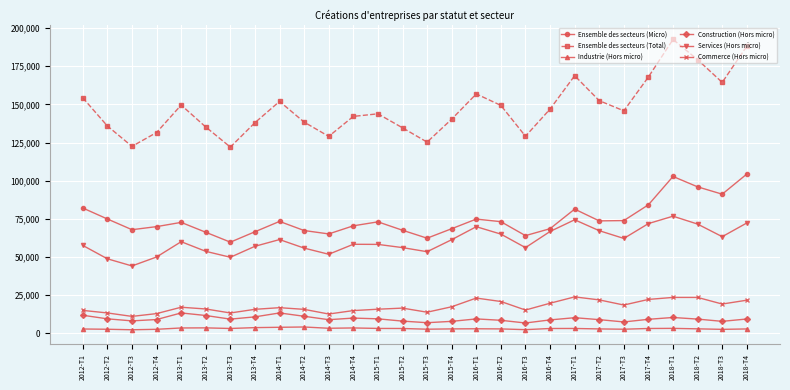

The value of Ensemble des secteurs (Micro) at 2012-T4 is 103336. True or false?

False